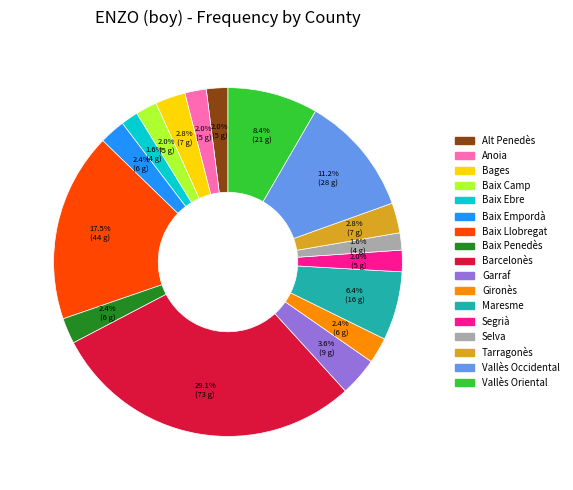

Which category has the biggest portion of the pie?

Barcelonès